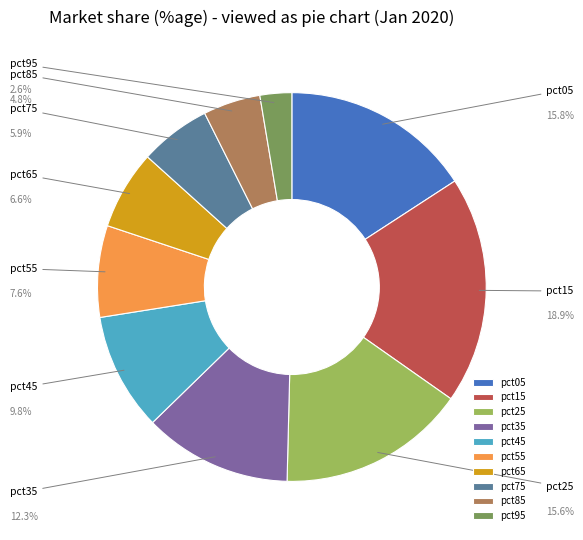

Is pct65 the majority of the pie?

No